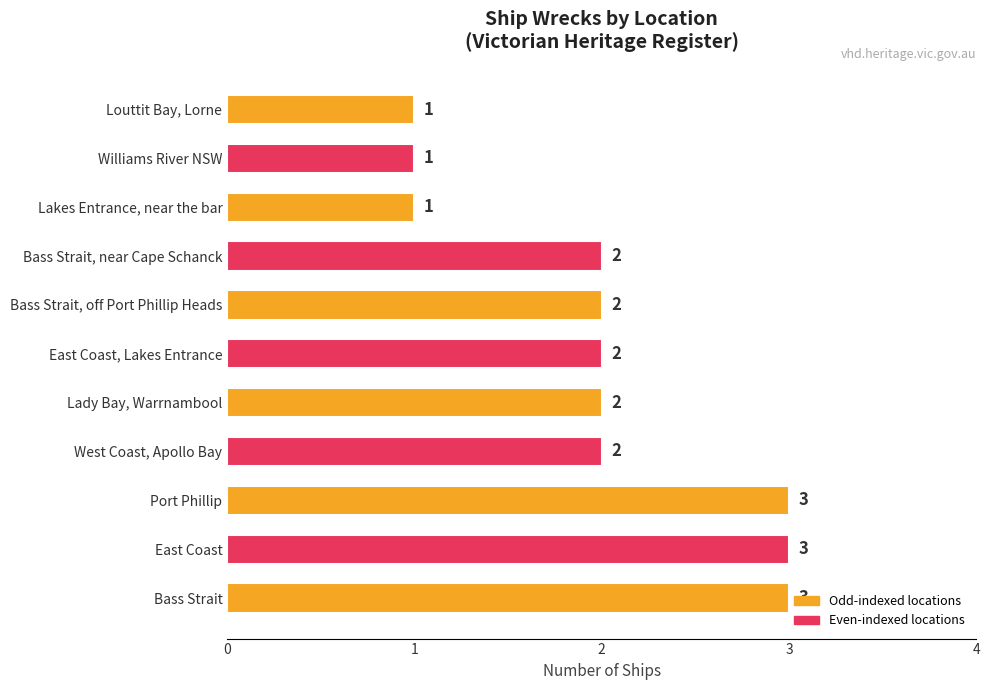

What is the average value?

2